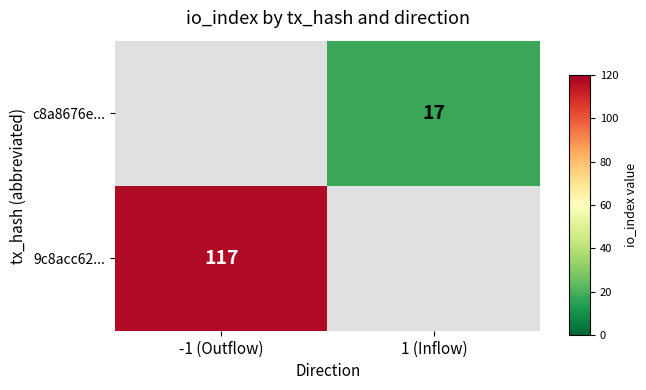

Is it true that c8a8676e... equals 29 at 1 (Inflow)?

False